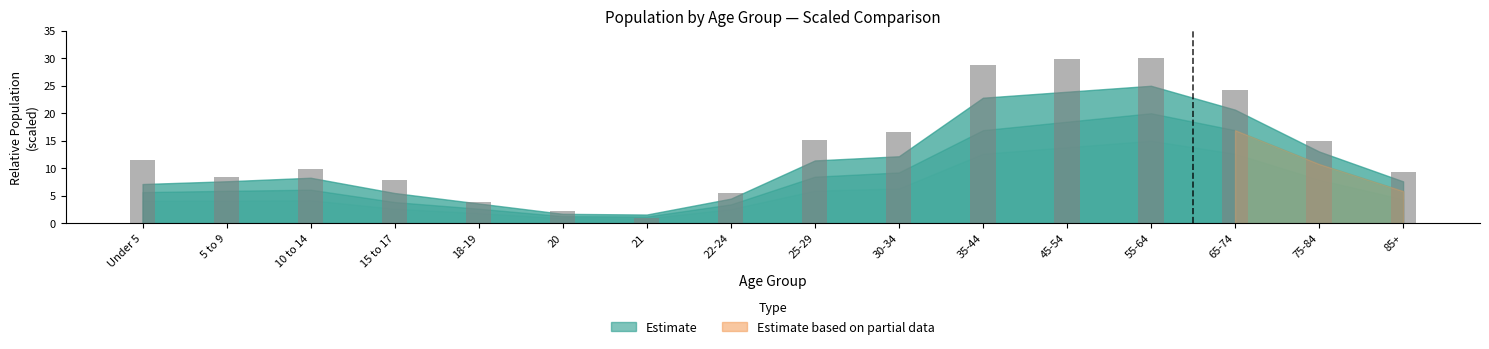

At which label does the data first exceed 11?

Under 5